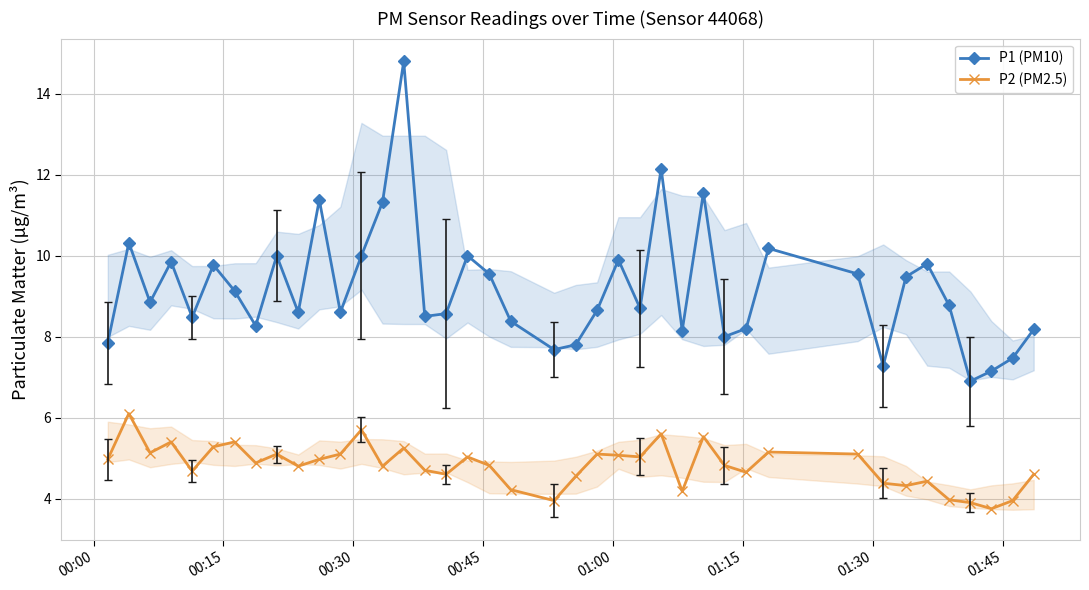

At how many categories does at least one series exceed 10?

7